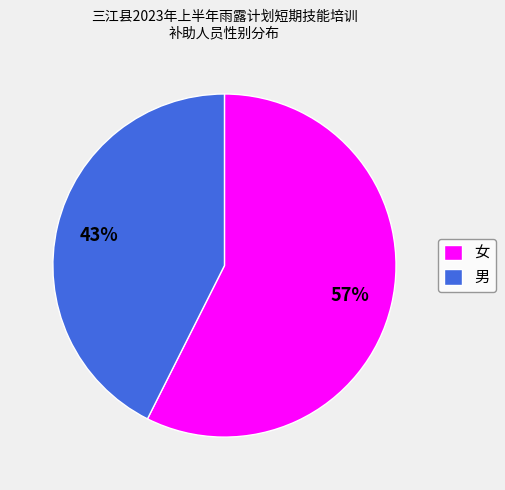

To the nearest percent, what portion does 女 represent?

57%